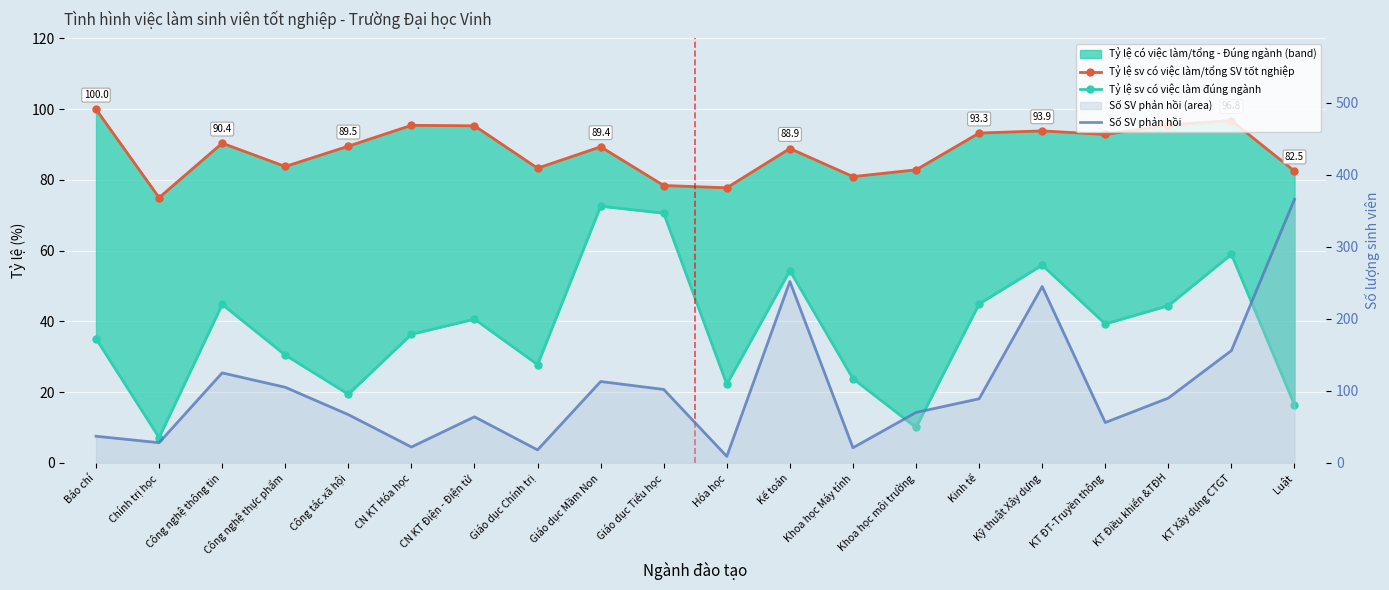

What is the maximum value for Tỷ lệ sv có việc làm đúng ngành?

72.6